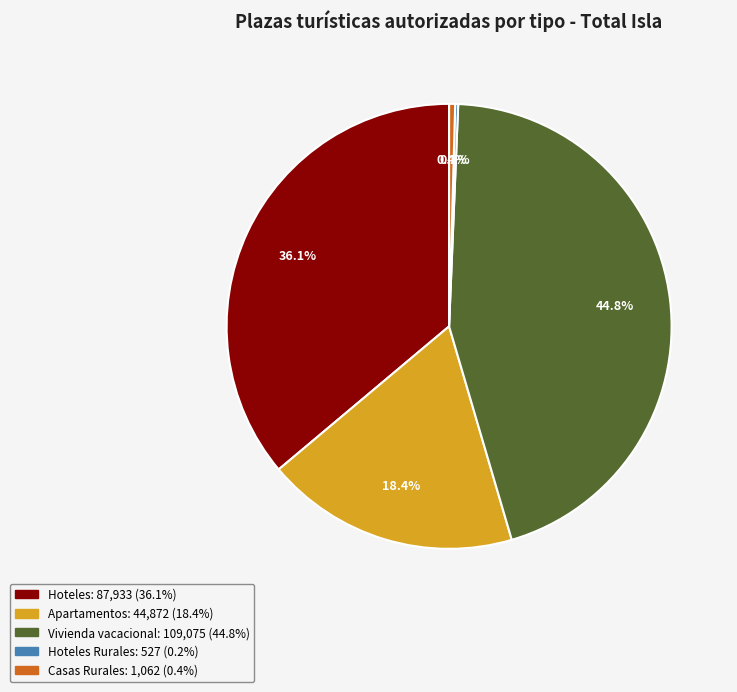

Is there a majority slice in this chart?

No